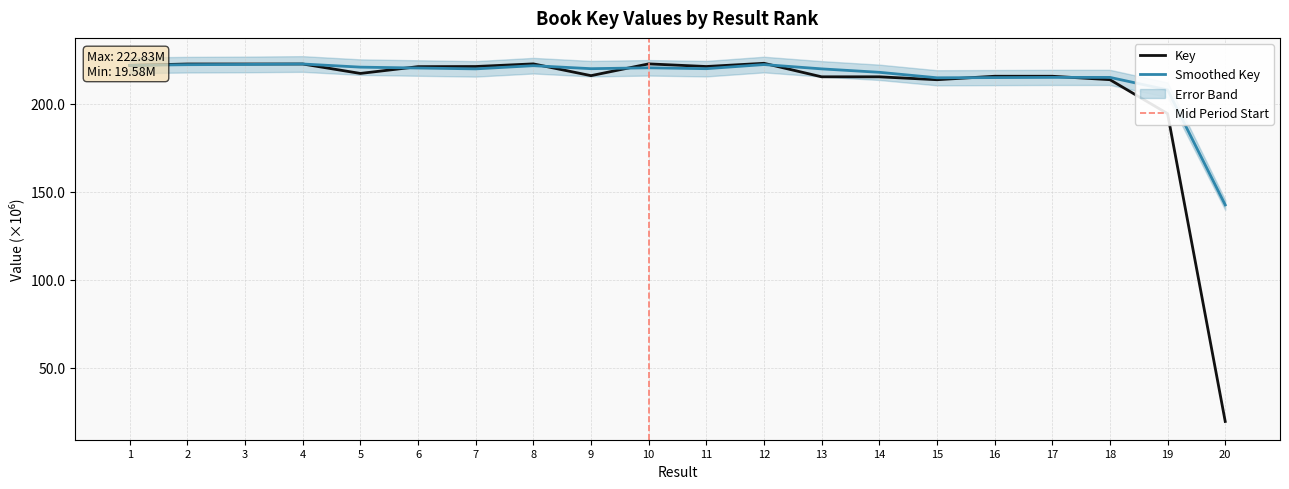

Which has a higher value, 9 or 18?

9